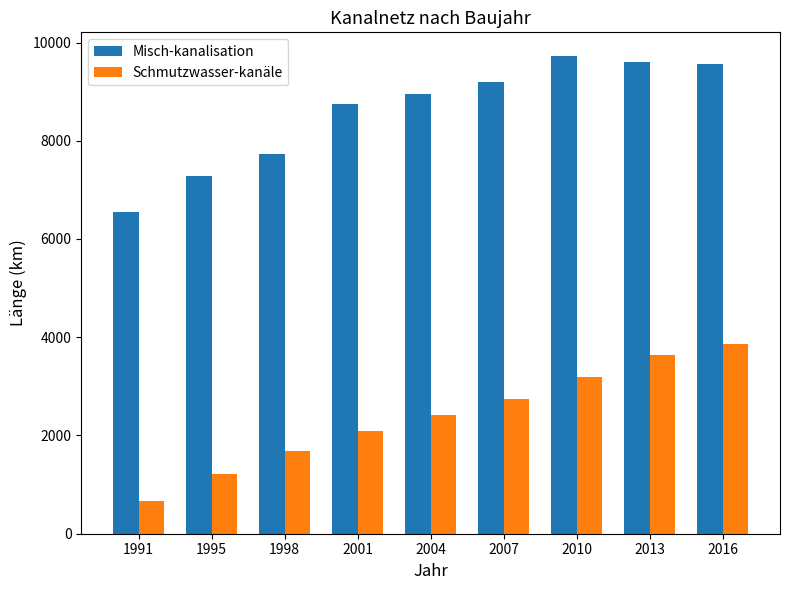

Count the number of data series in this chart.

2